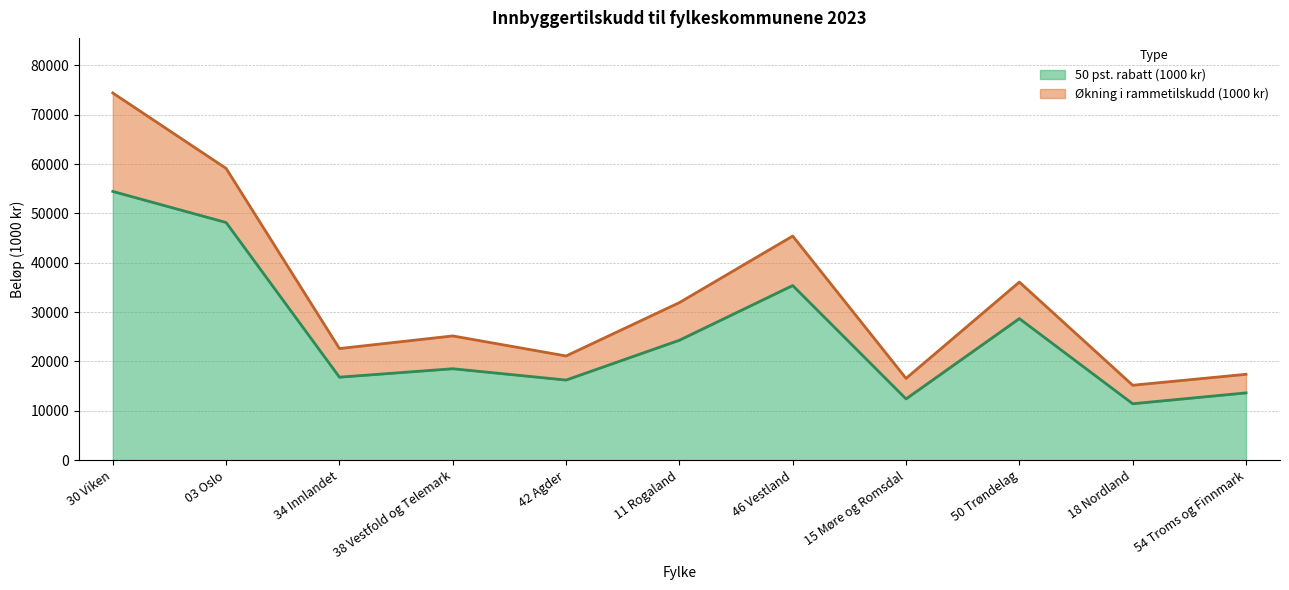

What is the value of the 1st point from the left?

54454